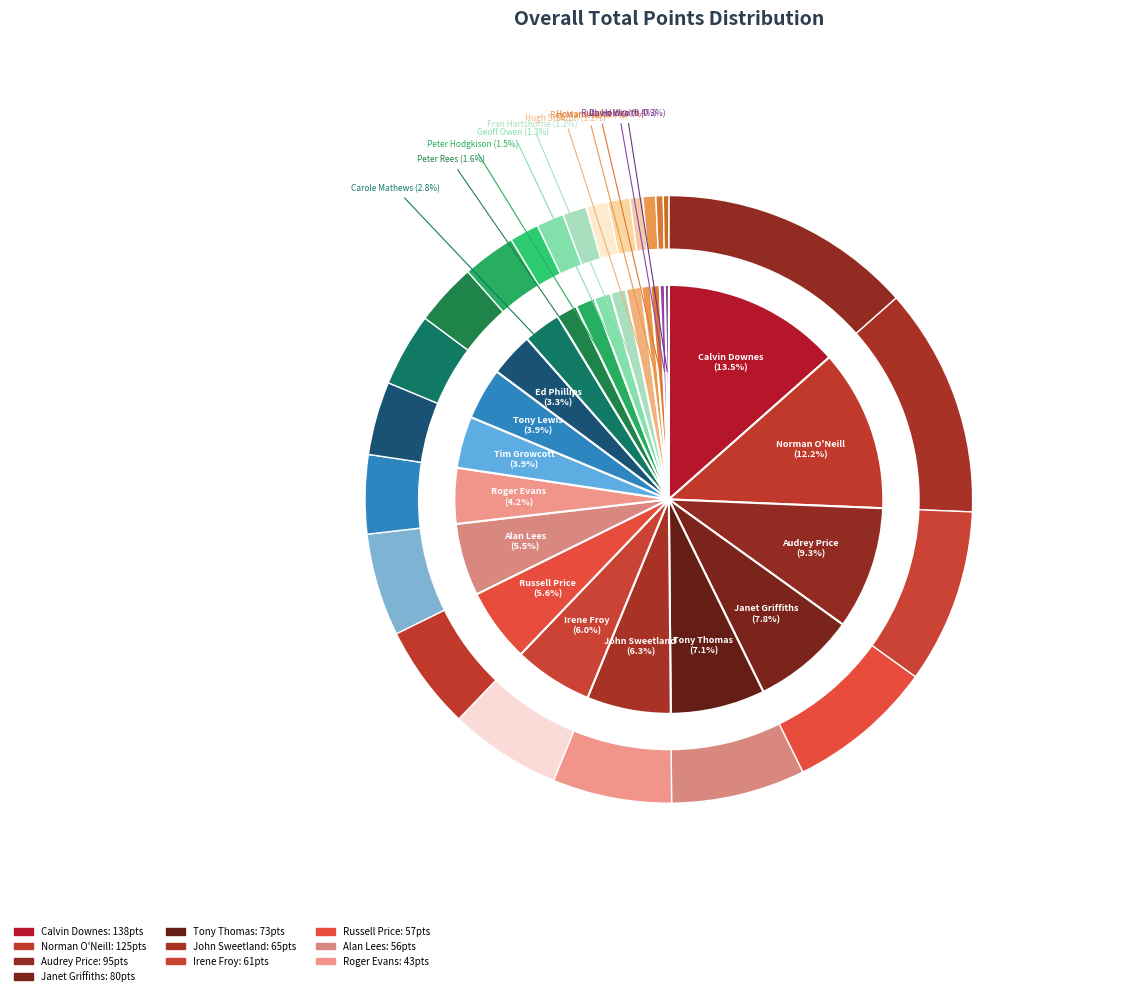

To the nearest percent, what is the difference between the Peter Rees and Reg Mathews slice percentages?

1%